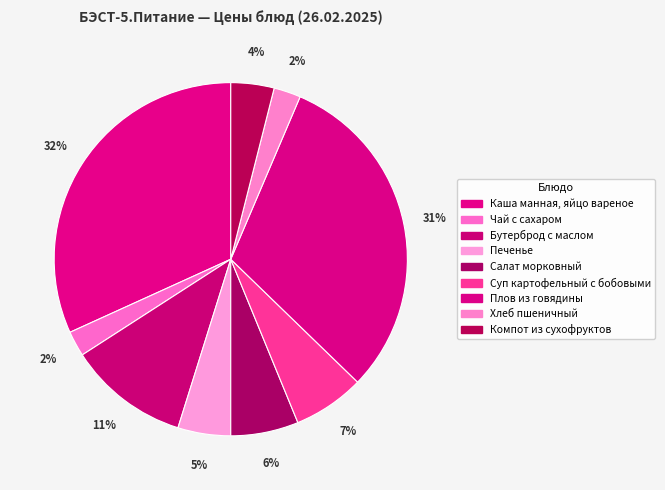

Combined, do Салат морковный and Компот из сухофруктов account for over 50%?

No